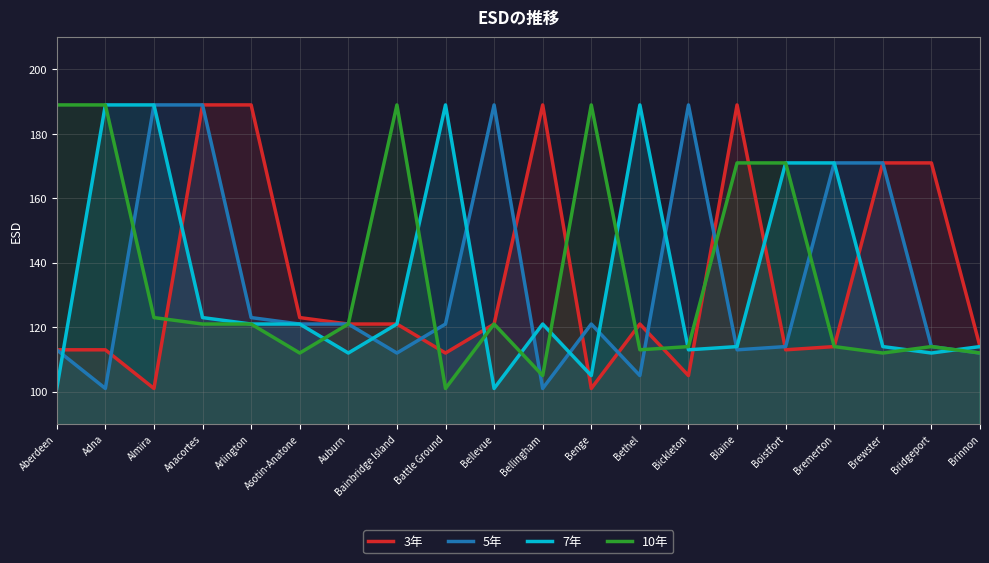

At which category does 3年 reach its first local valley?

Almira